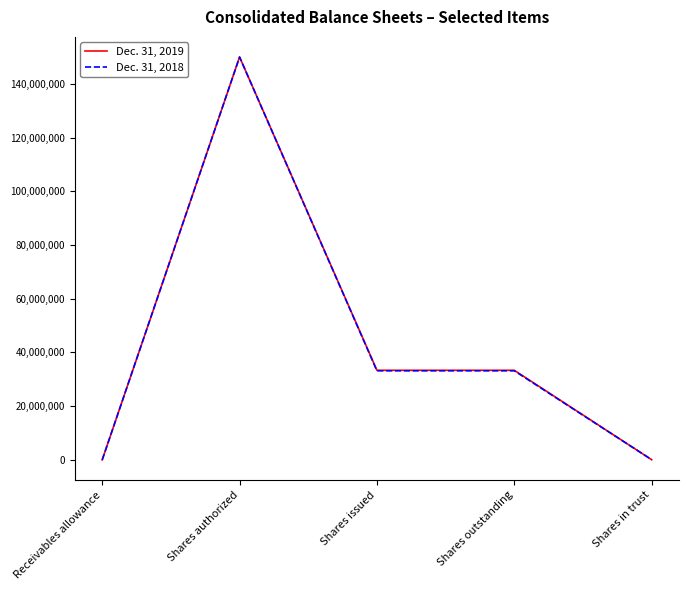

At Shares issued, list the series in order from smallest to largest.

Dec. 31, 2018, Dec. 31, 2019